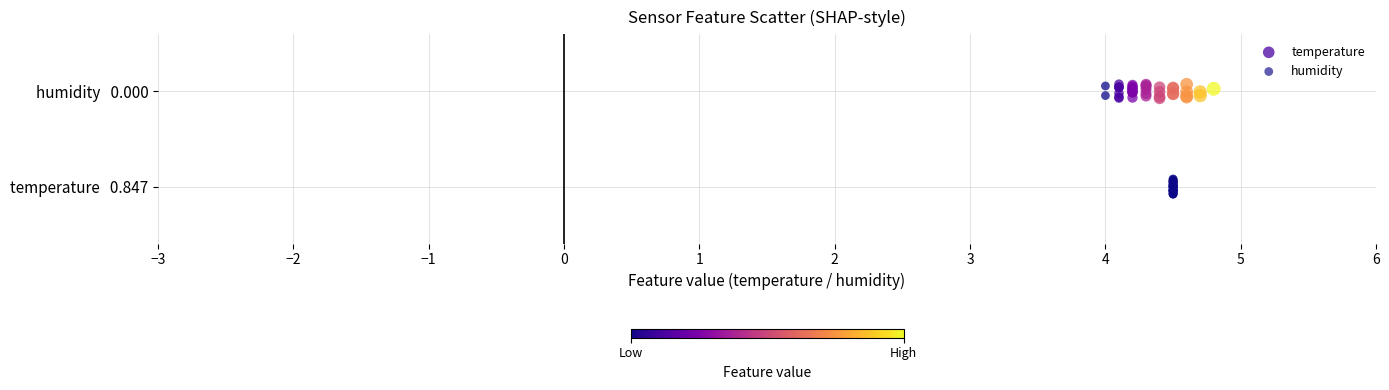

What are all the series names shown in the legend?

temperature, humidity